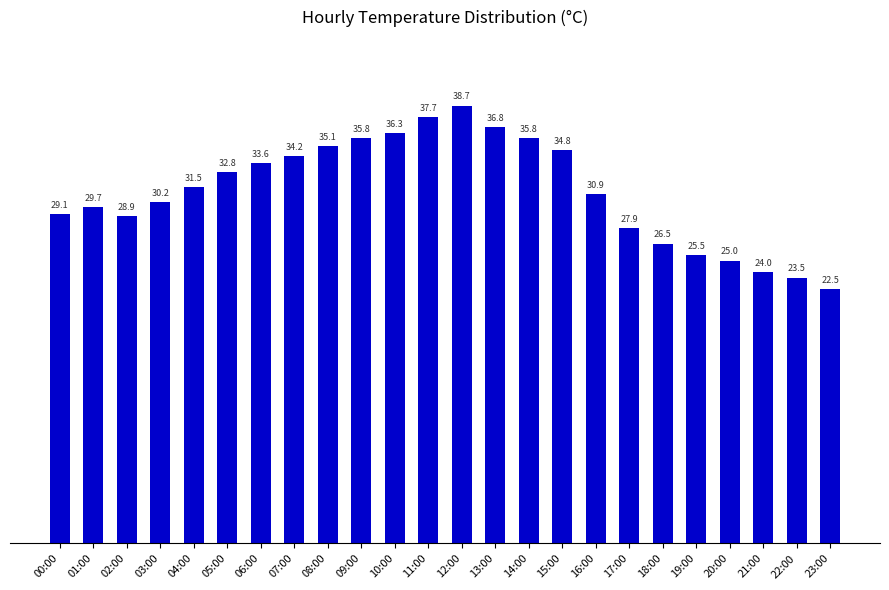

What is the sum of the values at 06:00 and 21:00?

57.6